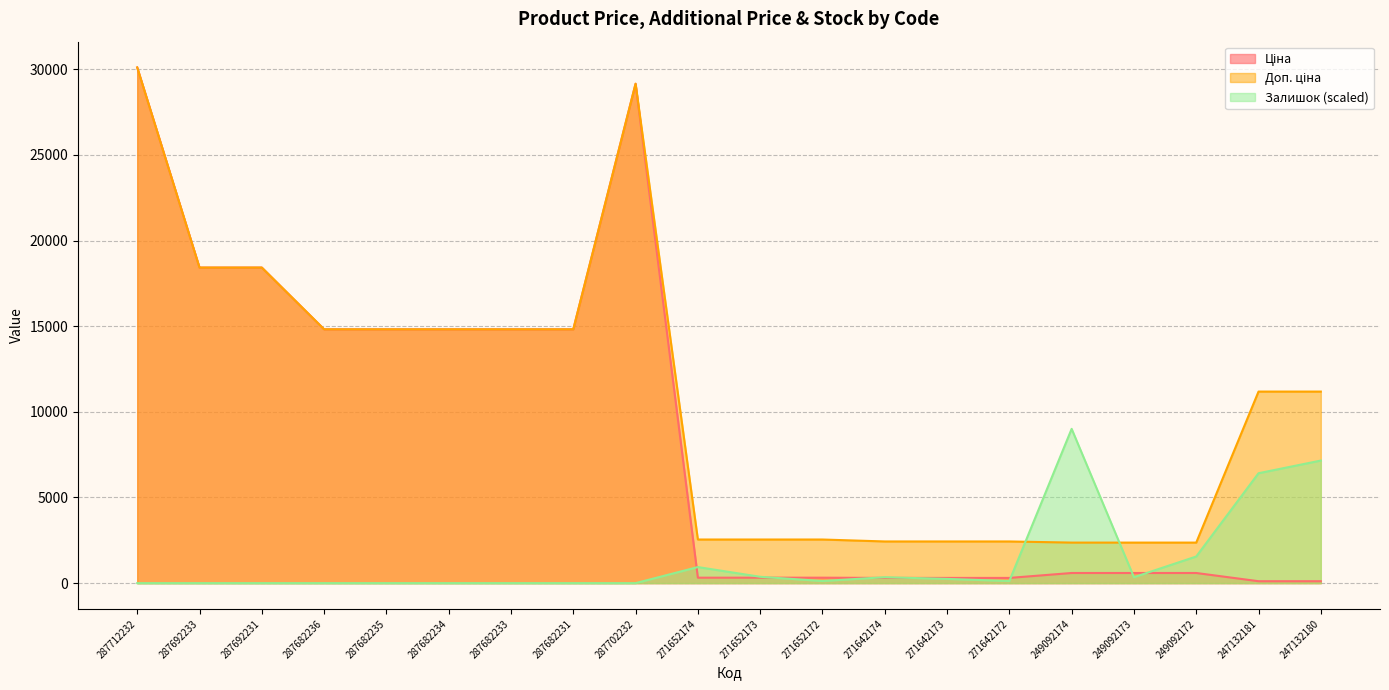

Reading left to right, transcribe all the data shown in this chart.

Ціна: 287712232=30102.8	287692233=18420.9	287692231=18420.9	287682236=14817.6	287682235=14817.6	287682234=14817.6	287682233=14817.6	287682231=14817.6	287702232=29152.3	271652174=318.3	271652173=318.3	271652172=318.3	271642174=304.1	271642173=304.1	271642172=304.1	249092174=591.6	249092173=591.6	249092172=591.6	247132181=111.8	247132180=111.8
Доп. ціна: 287712232=30102.8	287692233=18420.9	287692231=18420.9	287682236=14817.6	287682235=14817.6	287682234=14817.6	287682233=14817.6	287682231=14817.6	287702232=29152.3	271652174=2546.4	271652173=2546.4	271652172=2546.4	271642174=2432.8	271642173=2432.8	271642172=2432.8	249092174=2366.5	249092173=2366.5	249092172=2366.5	247132181=11182.0	247132180=11182.0
Залишок: 287712232=0.0	287692233=0.0	287692231=0.0	287682236=0.0	287682235=0.0	287682234=0.0	287682233=0.0	287682231=0.0	287702232=0.0	271652174=937.6	271652173=370.1	271652172=123.4	271642174=345.4	271642173=246.7	271642172=123.4	249092174=9006.2	249092173=345.4	249092172=1554.5	247132181=6415.3	247132180=7155.6